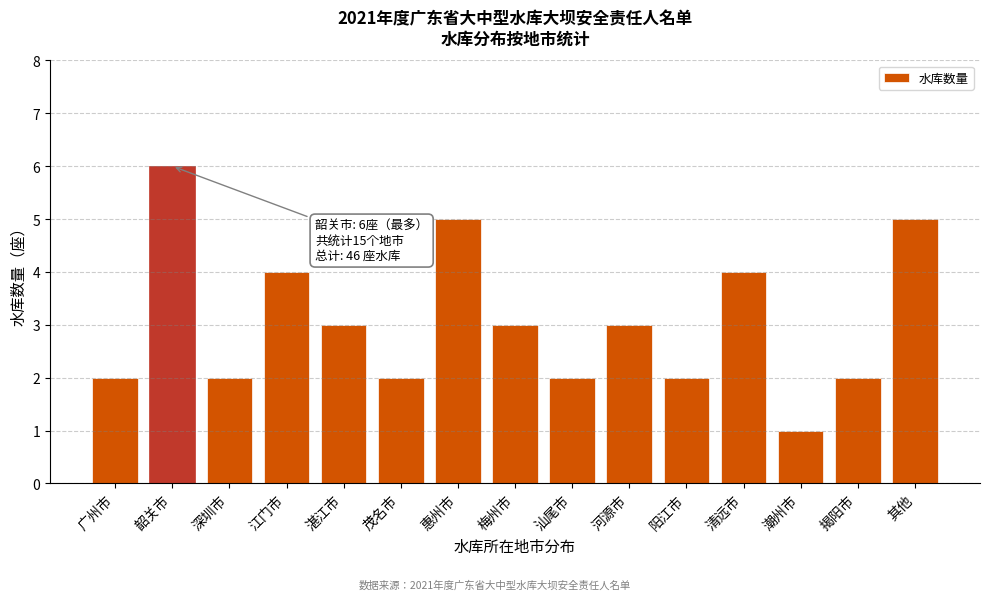

Reading left to right, extract all data points from this chart.

2	6	2	4	3	2	5	3	2	3	2	4	1	2	5